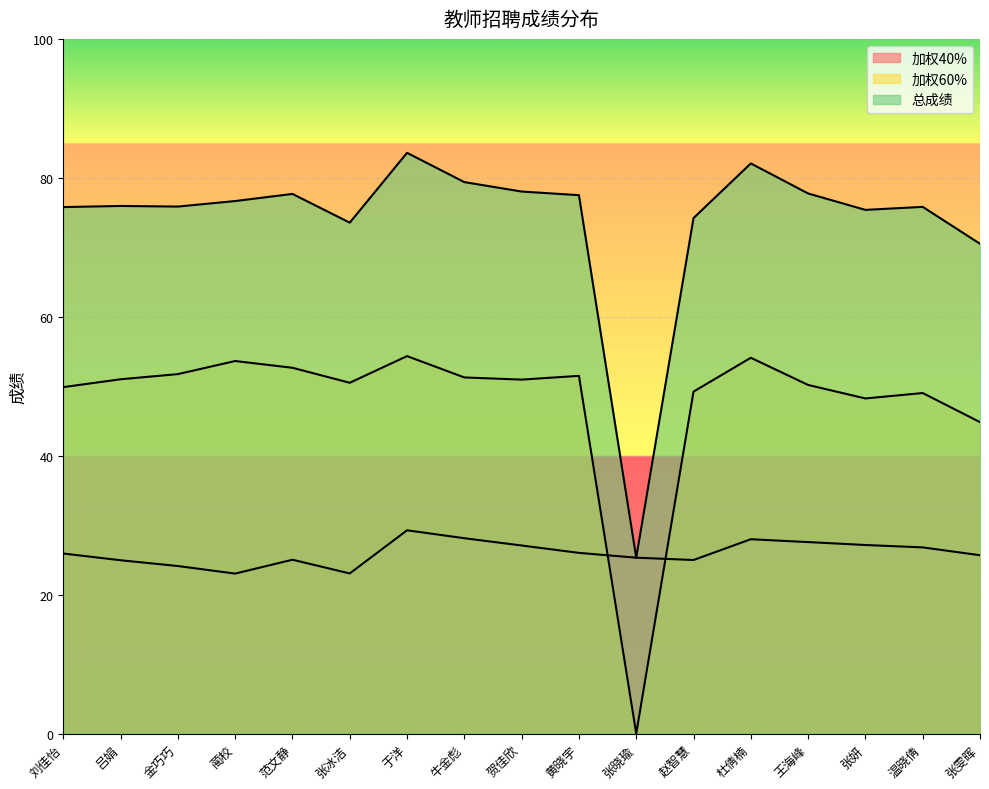

What are all the series names shown in the legend?

加权40%, 加权60%, 总成绩